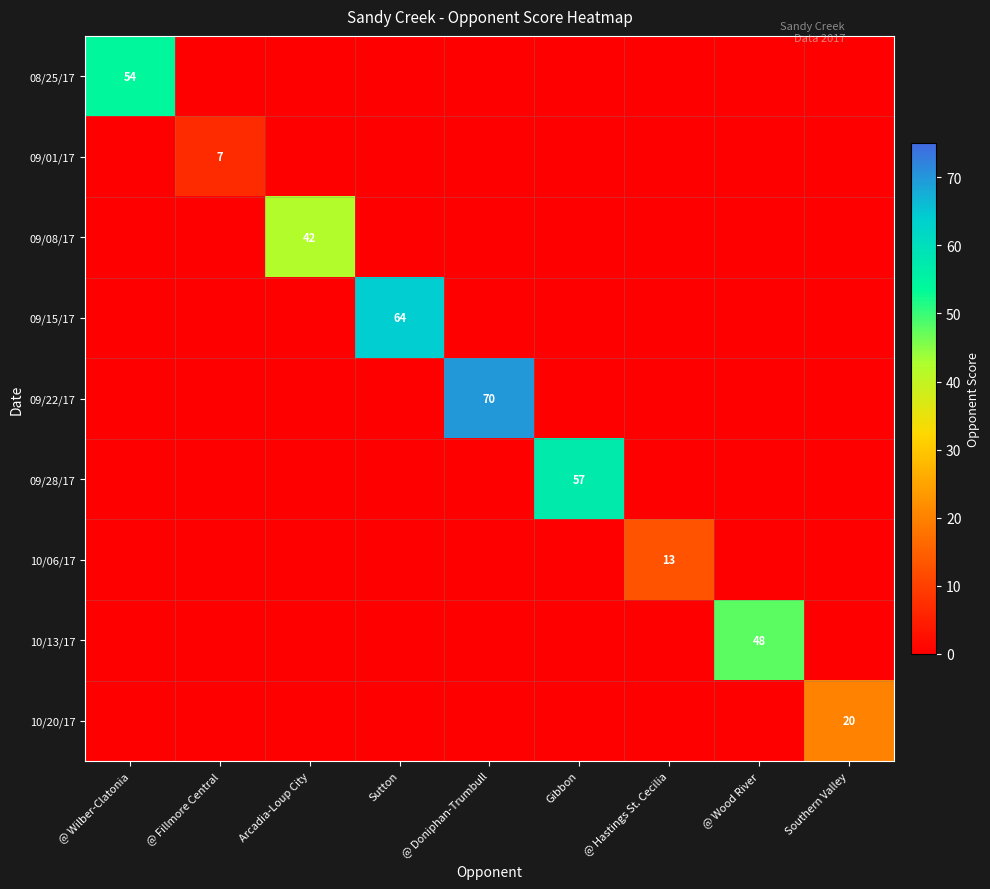

The value of 10/06/17 at @ Hastings St. Cecilia is 4. True or false?

False